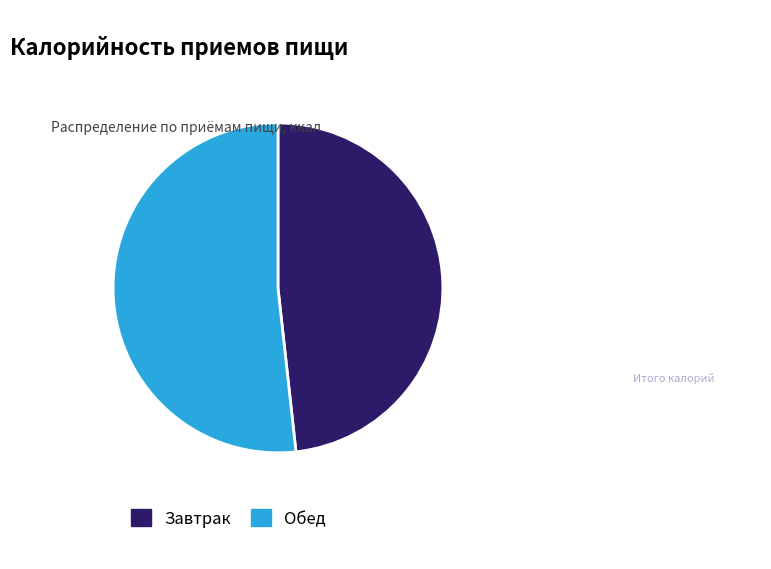

True or false: Завтрак accounts for 48% of the total.

True